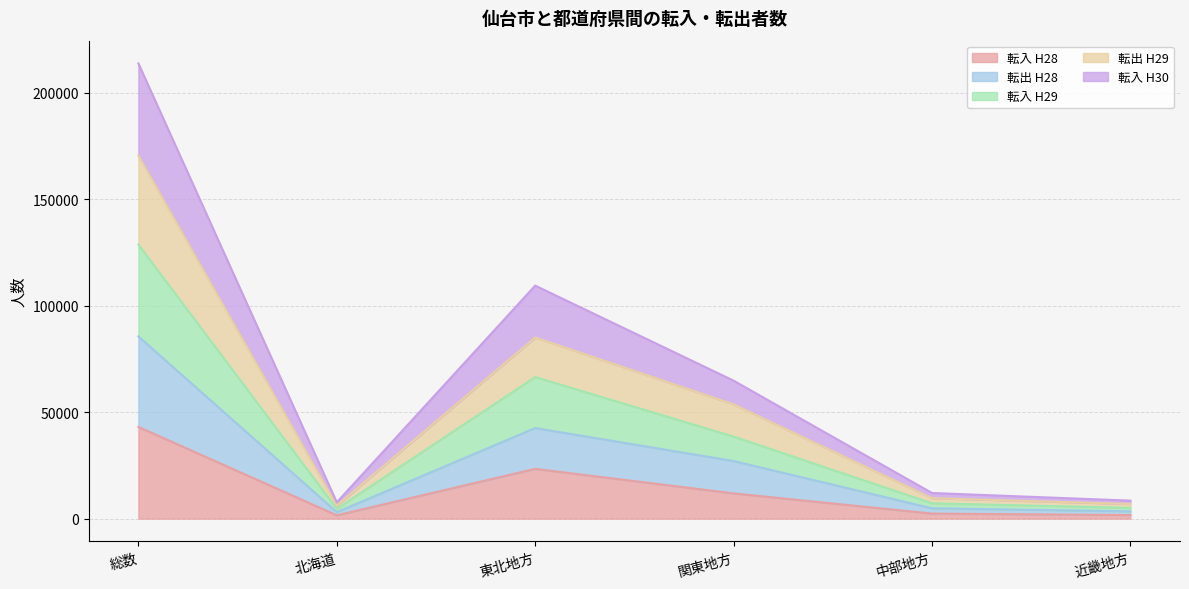

True or false: 転入 H29 and 転出 H28 intersect in this chart.

False